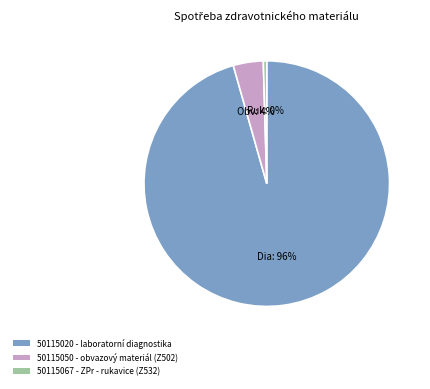

Is the sum of 50115050 - obvazový materiál (Z502) and 50115020 - laboratorní diagnostika greater than half?

Yes